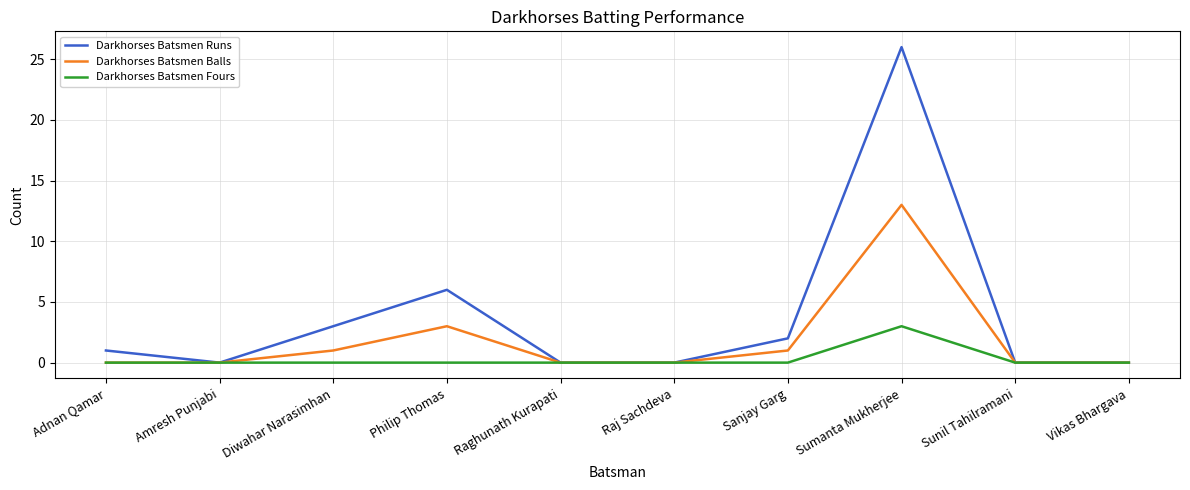

Reading left to right, transcribe all the data shown in this chart.

Darkhorses Batsmen Runs: 1	0	3	6	0	0	2	26	0	0
Darkhorses Batsmen Balls: 0	0	1	3	0	0	1	13	0	0
Darkhorses Batsmen Fours: 0	0	0	0	0	0	0	3	0	0